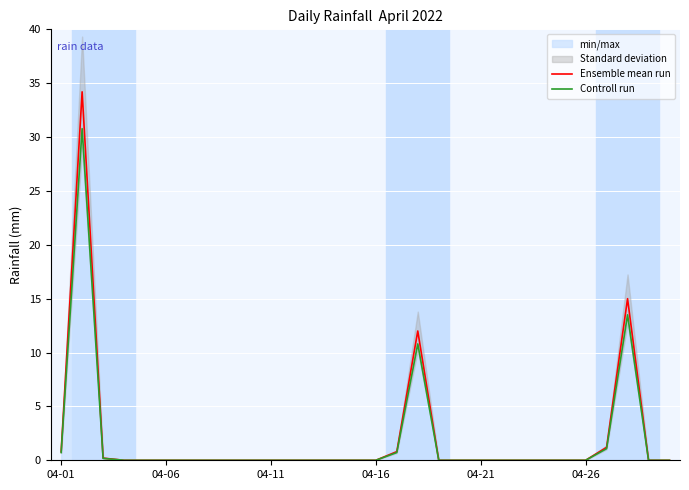

Which series has the largest total across all categories?

Ensemble mean run